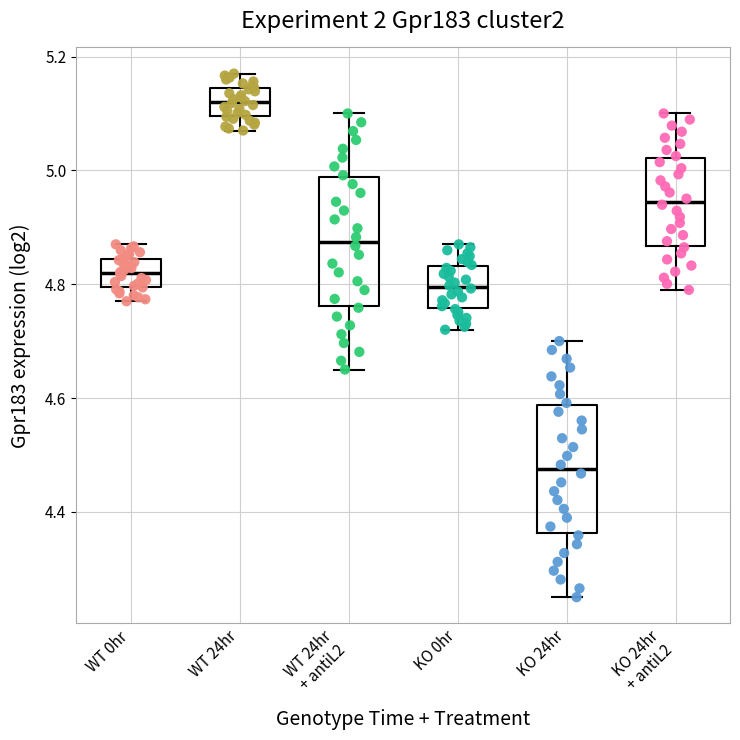

Reading left to right, read every box against the y-axis: the position of its median line, the range the box covers, and the ends of its whiskers. The values are not printed on the chart, so give them approximately, as read against the axis.

WT 0hr: median 4.82, box 4.80 to 4.84, whiskers 4.78 to 4.88
WT 24hr: median 5.12, box 5.10 to 5.14, whiskers 5.08 to 5.18
WT 24hr + antiL2: median 4.88, box 4.76 to 4.98, whiskers 4.66 to 5.10
KO 0hr: median 4.80, box 4.76 to 4.84, whiskers 4.72 to 4.88
KO 24hr: median 4.48, box 4.36 to 4.58, whiskers 4.26 to 4.70
KO 24hr + antiL2: median 4.94, box 4.86 to 5.02, whiskers 4.80 to 5.10